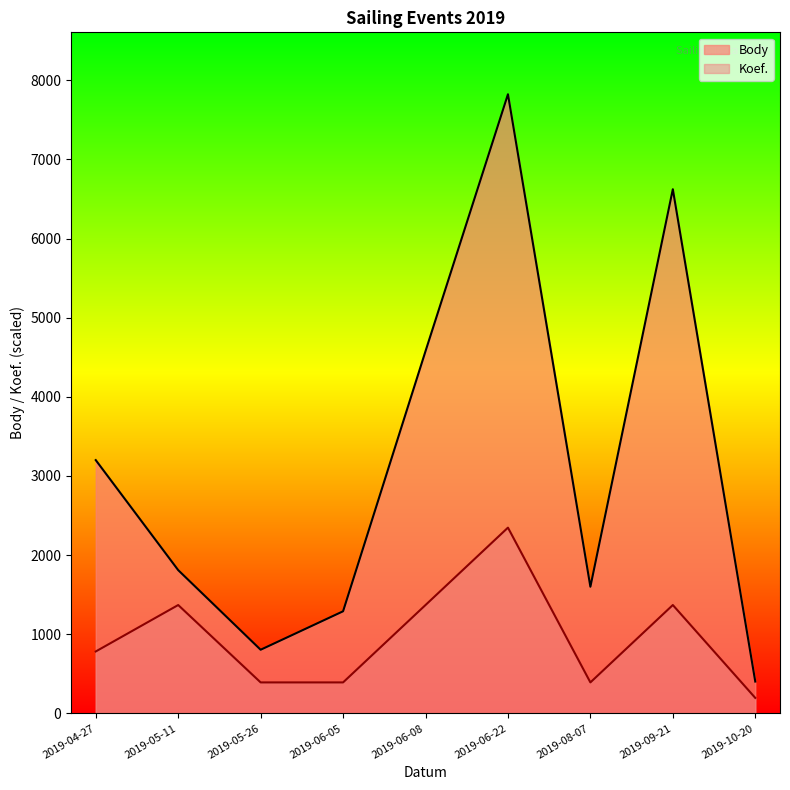

What position from the right is 2019-06-05?

6